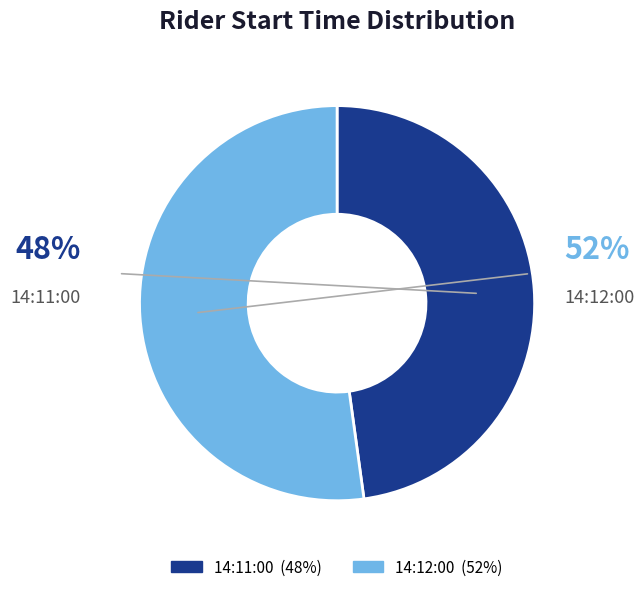

Do 14:12:00 and 14:11:00 together represent more than half of the pie?

Yes